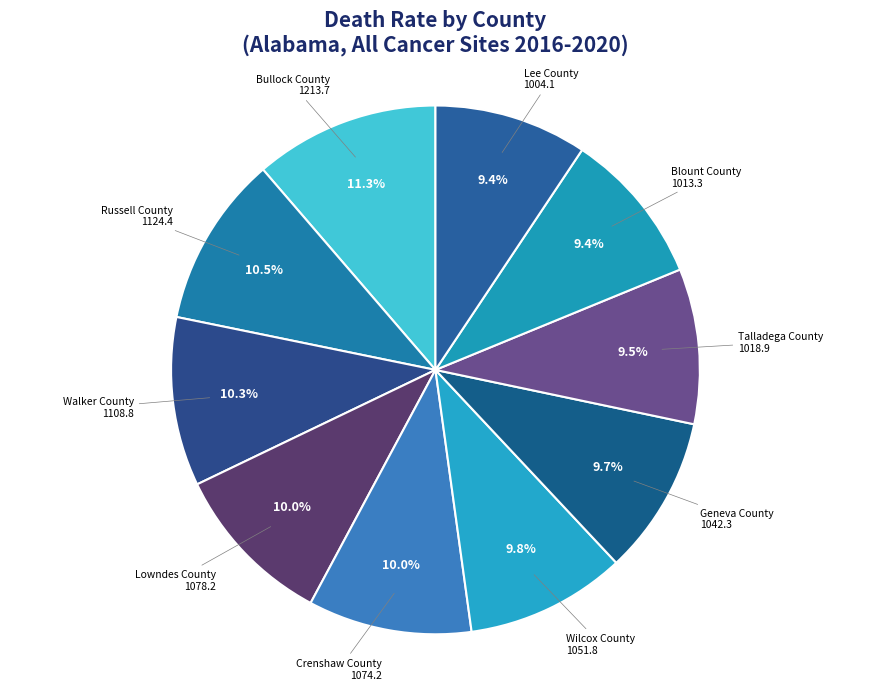

Count the number of slices in the pie.

10